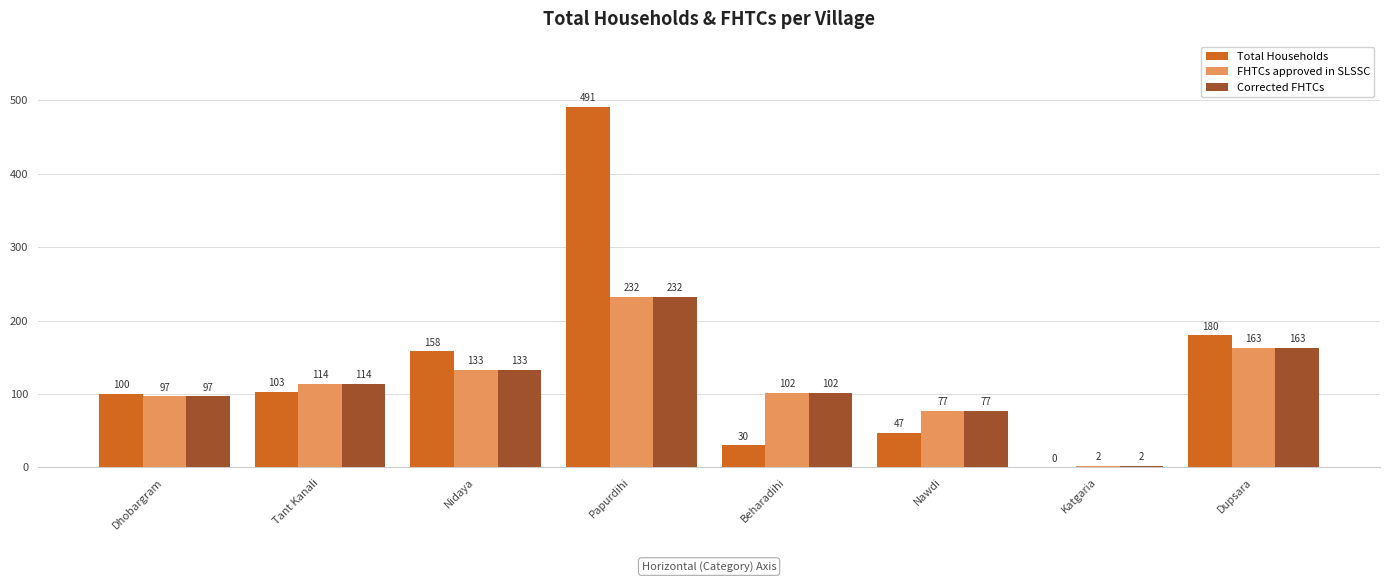

What is the sum of the FHTCs approved in SLSSC values at Beharadihi and Dhobargram?

199